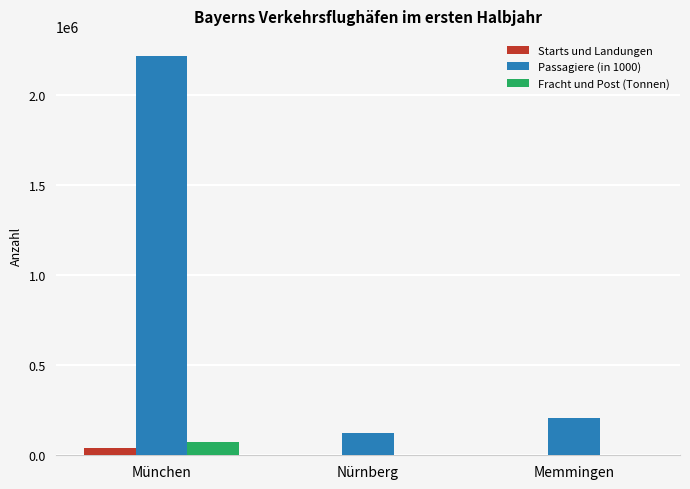

Are the bars horizontal?

No